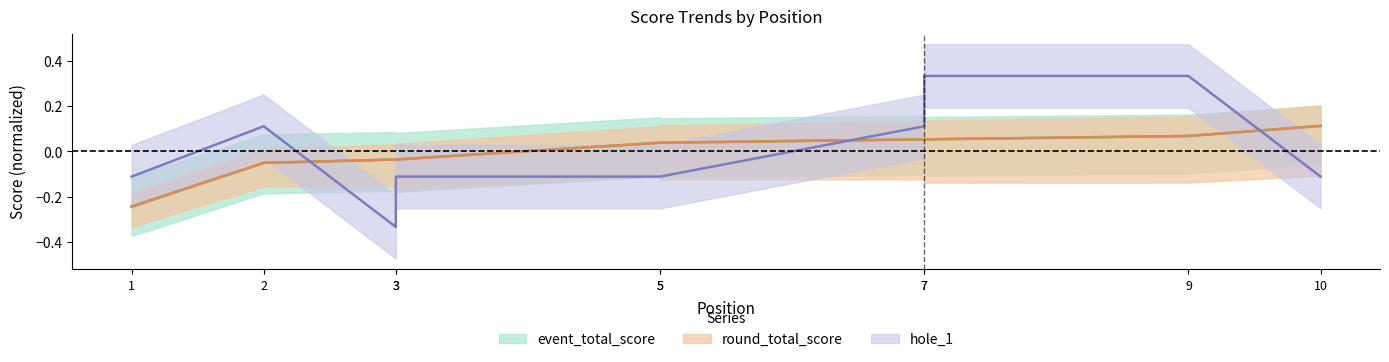

Rank the series by their maximum value, from lowest to highest.

event_total_score, round_total_score, hole_1